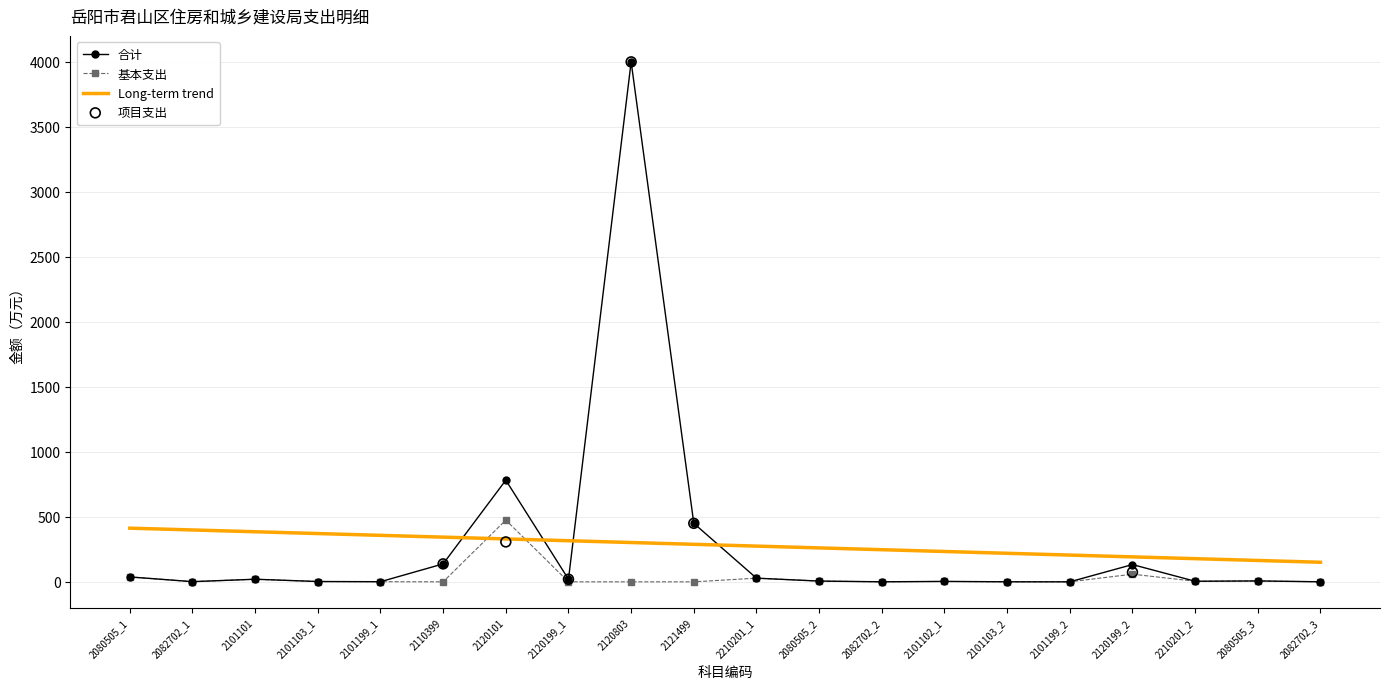

Which series has the widest spread of Y values?

合计